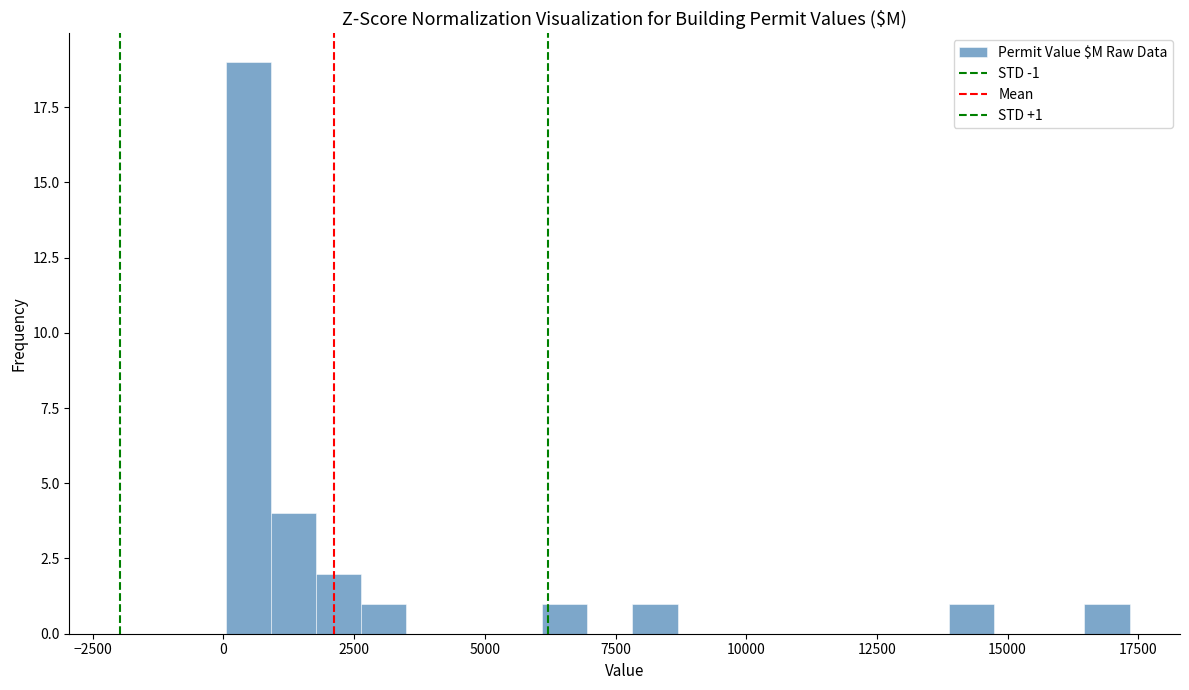

Read against the x-axis, roughly where is the centre of the tallest bar?

500